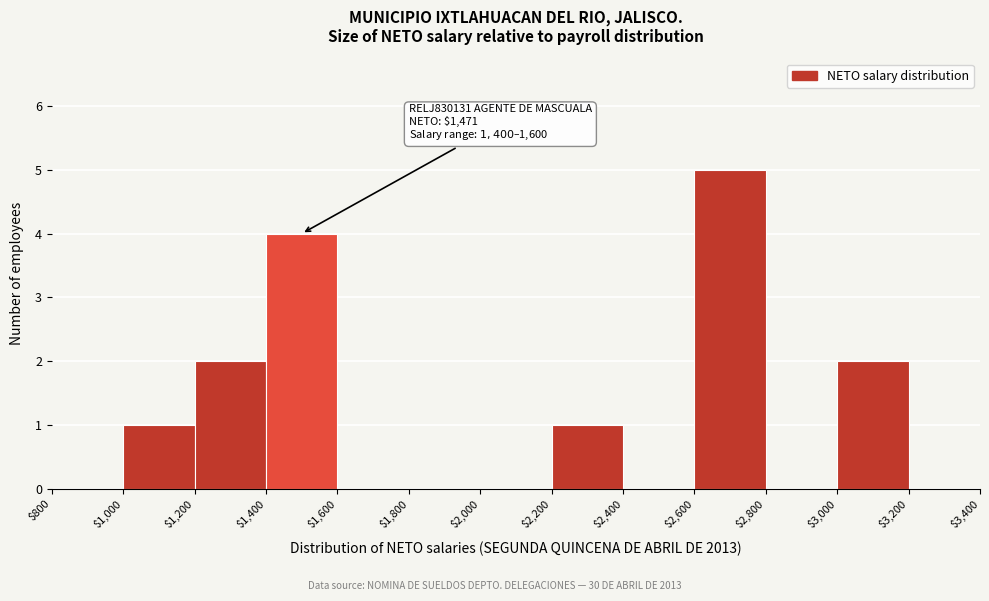

Over which range of the x-axis is the bar tallest?

$2,600 to $2,800